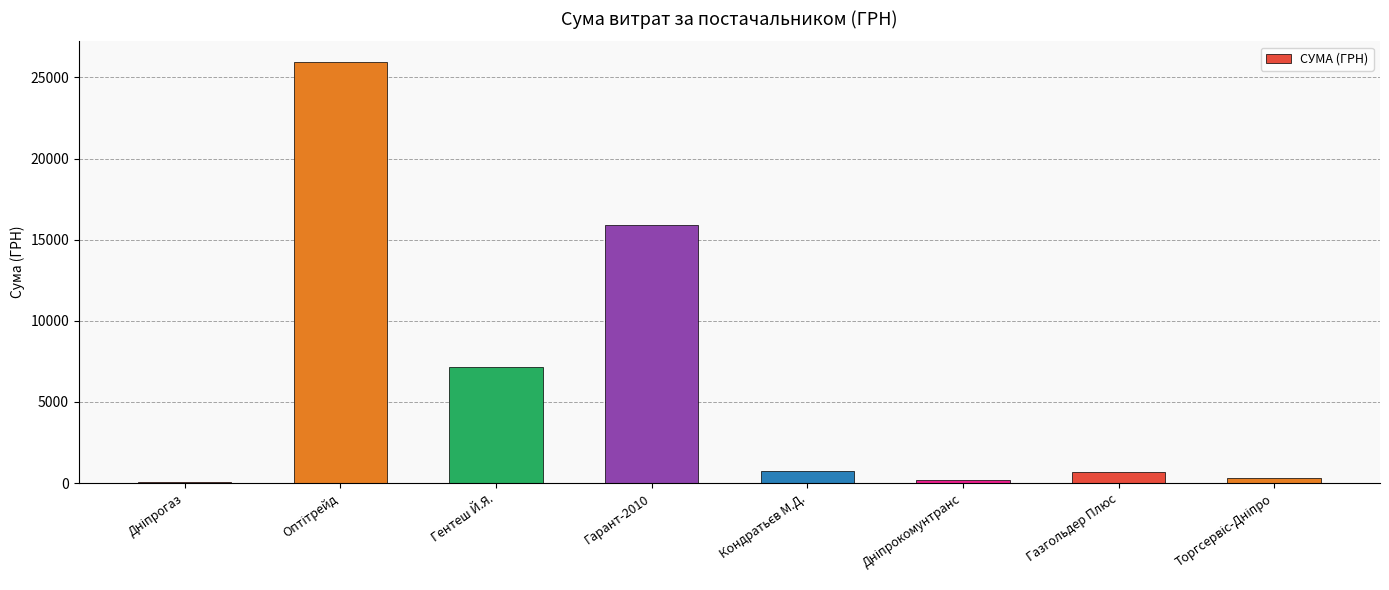

Where is the data nearest to the value 13003?

Гарант-2010